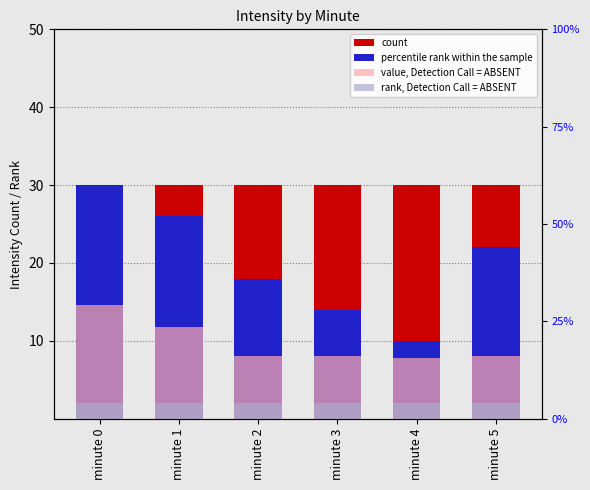

Is it true that percentile rank within the sample equals 22.0 at minute 5?

True